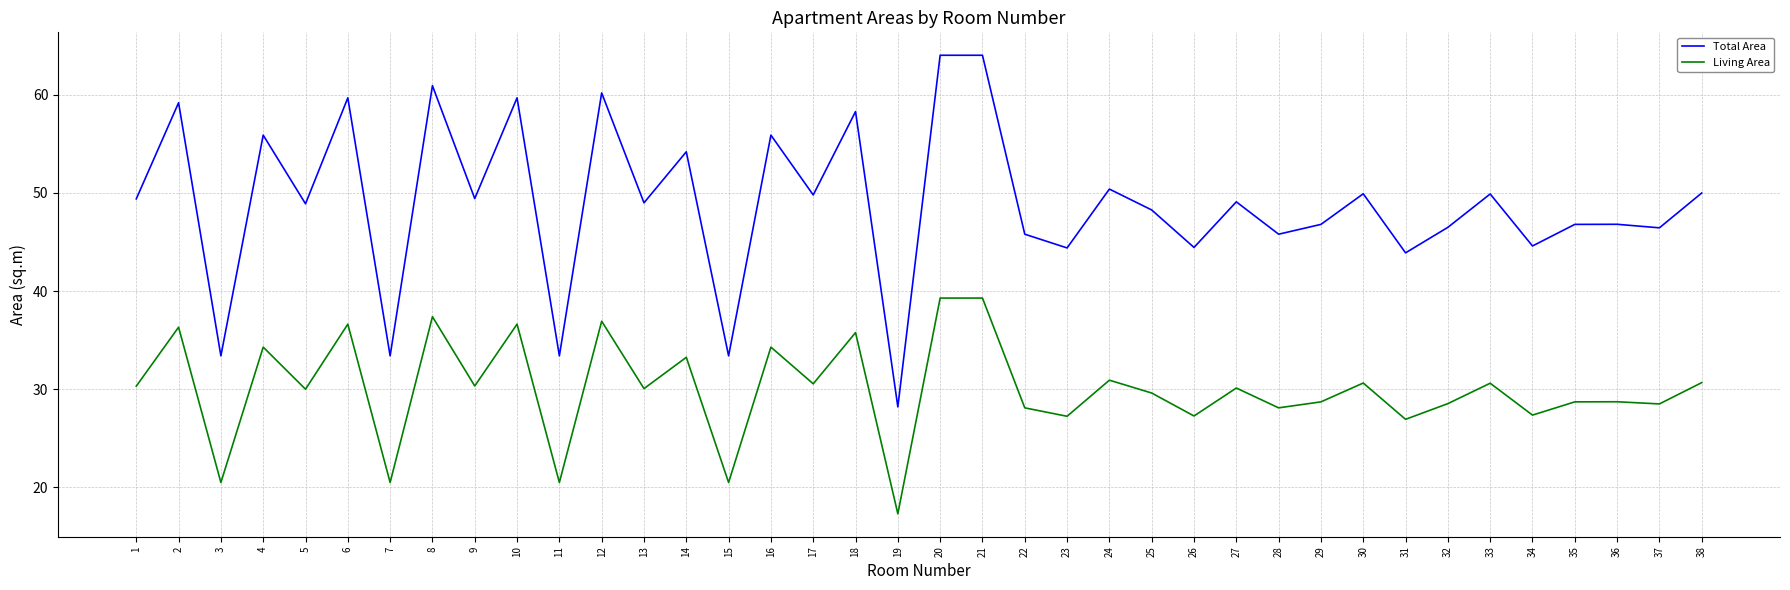

How many lines are shown in the chart?

2